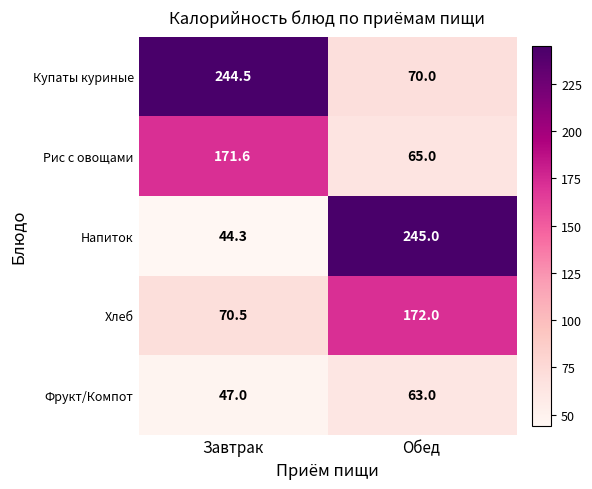

How many distinct data groups are displayed?

5